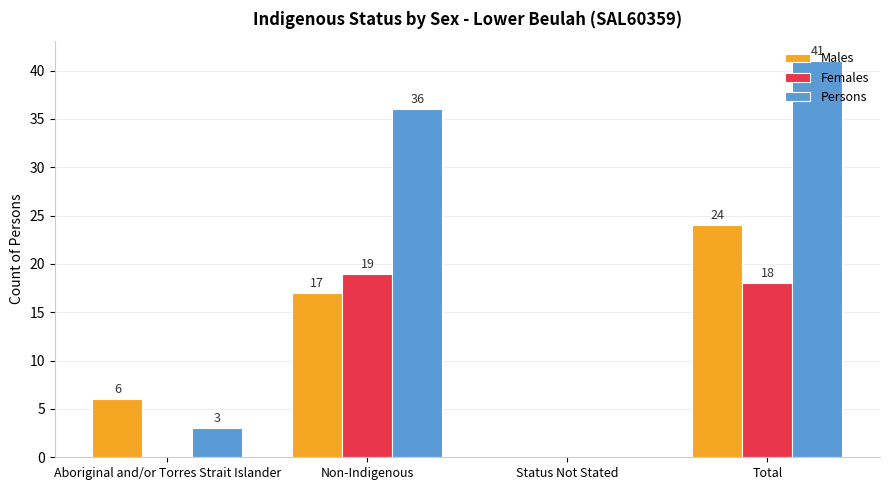

Does the chart contain stacked bars?

No